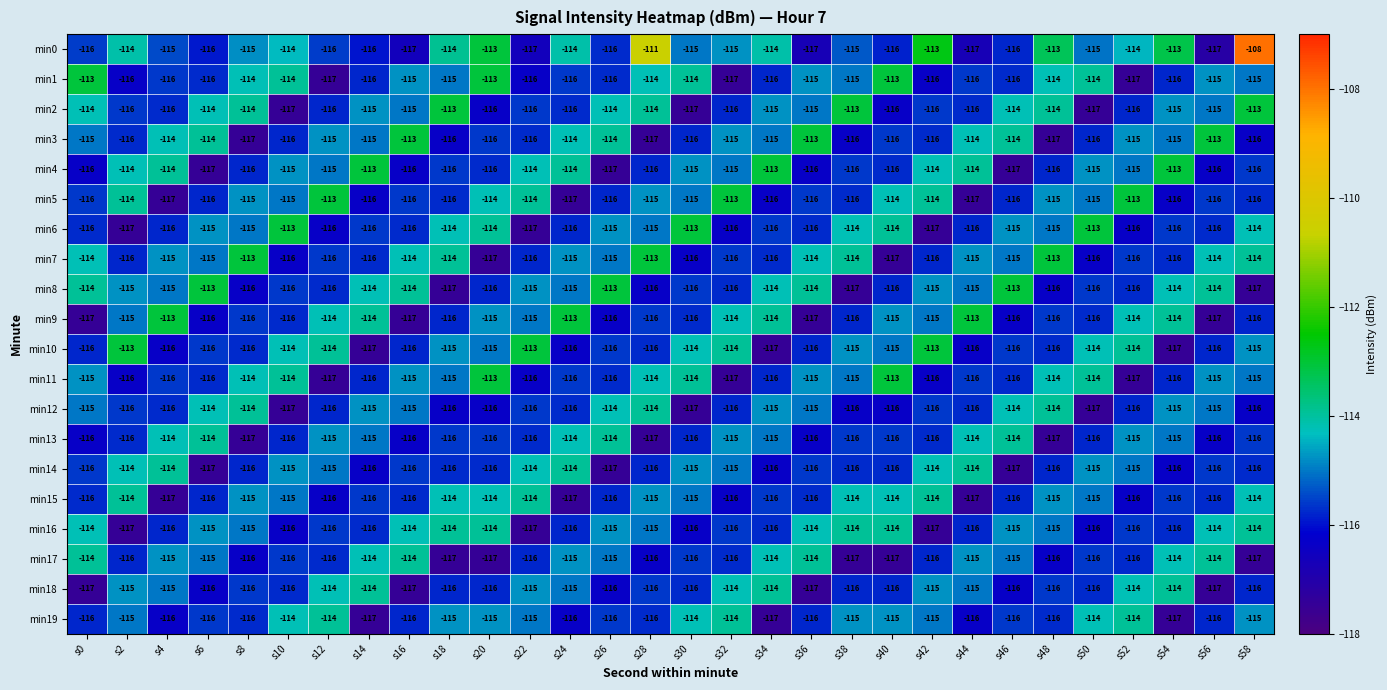

How many min8 values are between -116 and -114?

24